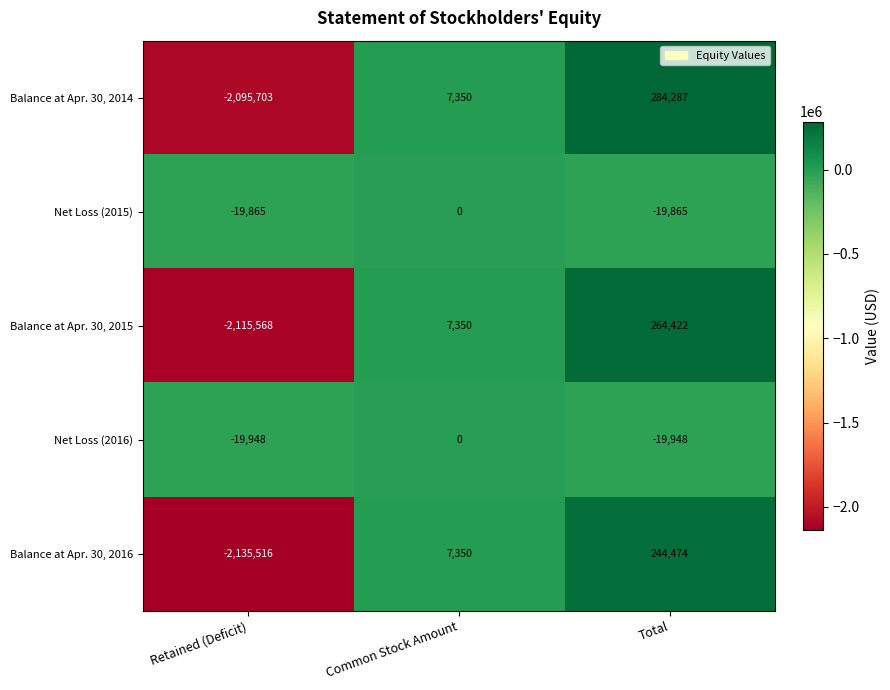

At which label is Balance at Apr. 30, 2015 closest to -925573?

Common Stock Amount